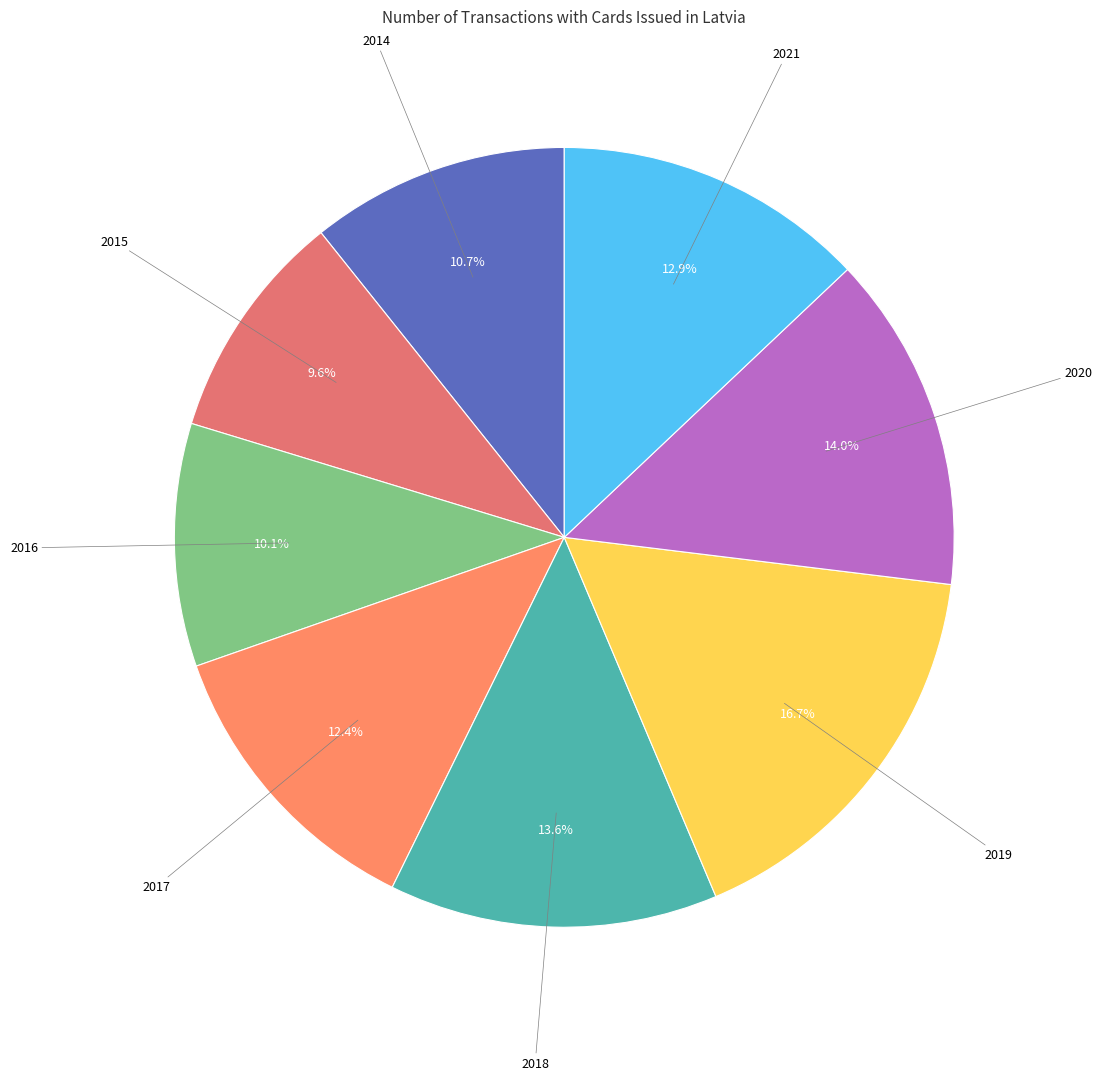

Is the sum of 2018 and 2020 greater than half?

No